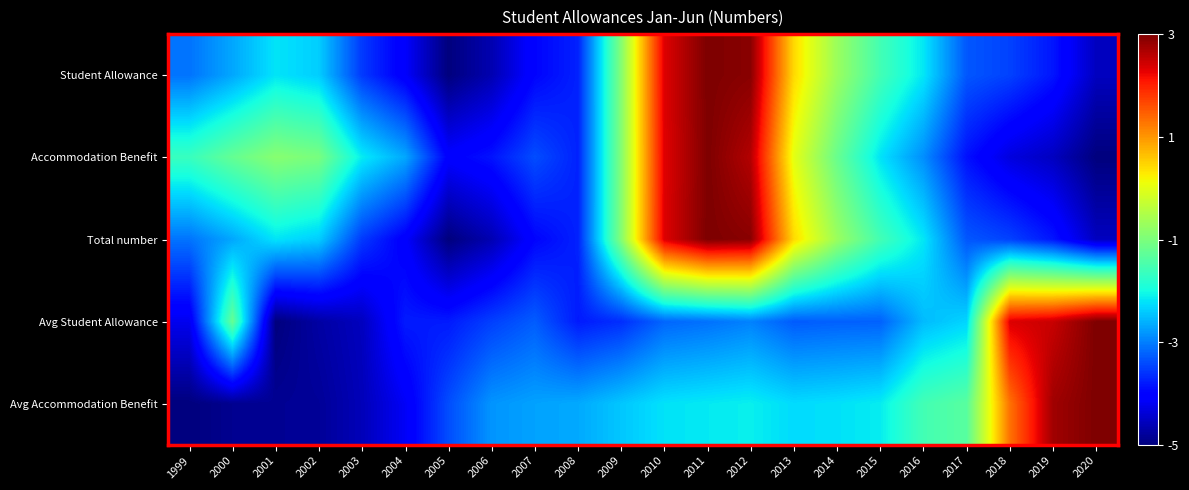

What is the maximum value shown in the chart?

3.0